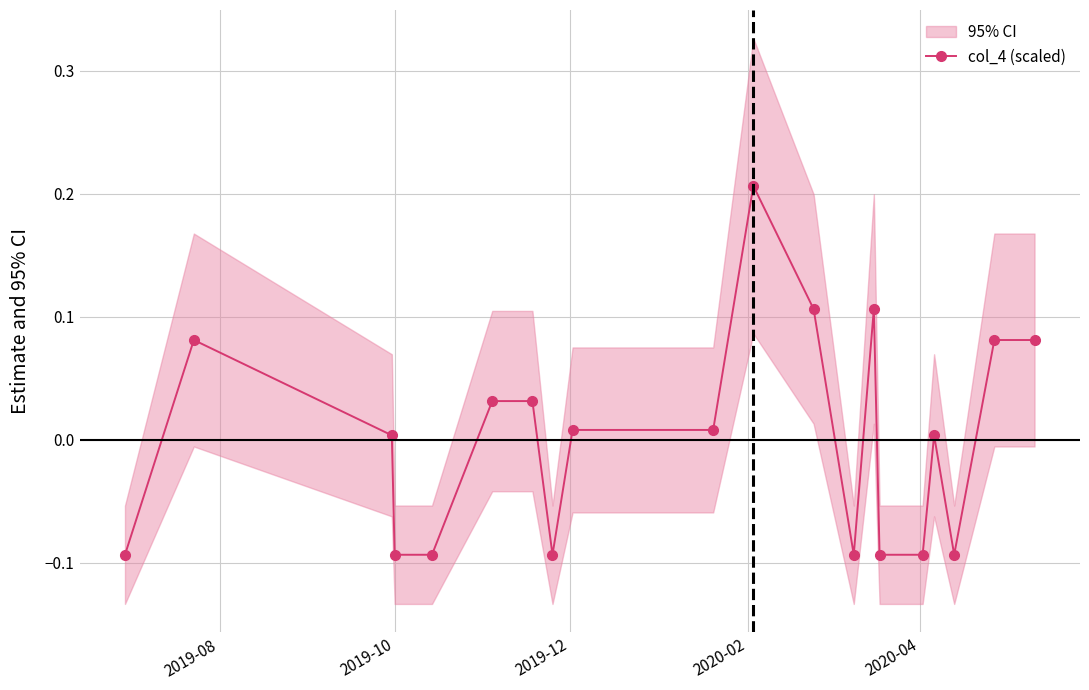

How many points are higher than both their immediate neighbors (excluding endpoints)?

4